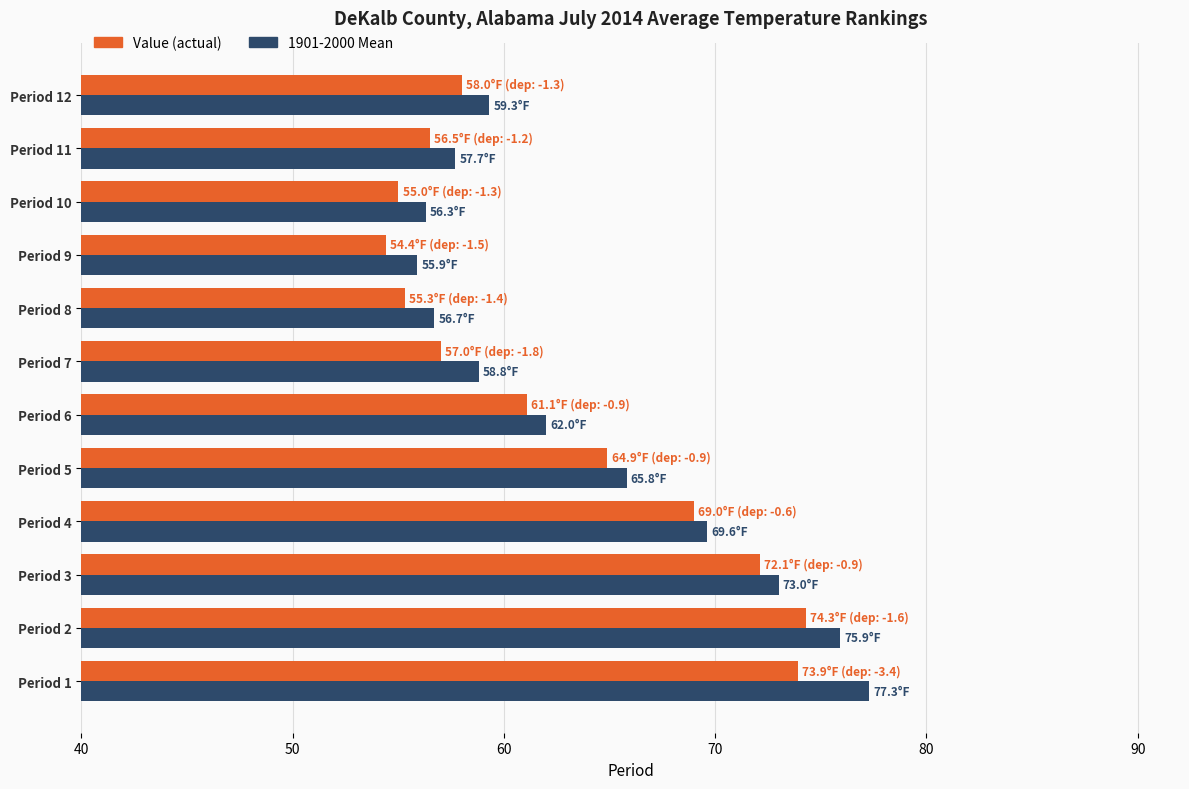

At which category does the chart reach its peak across all series?

Period 1